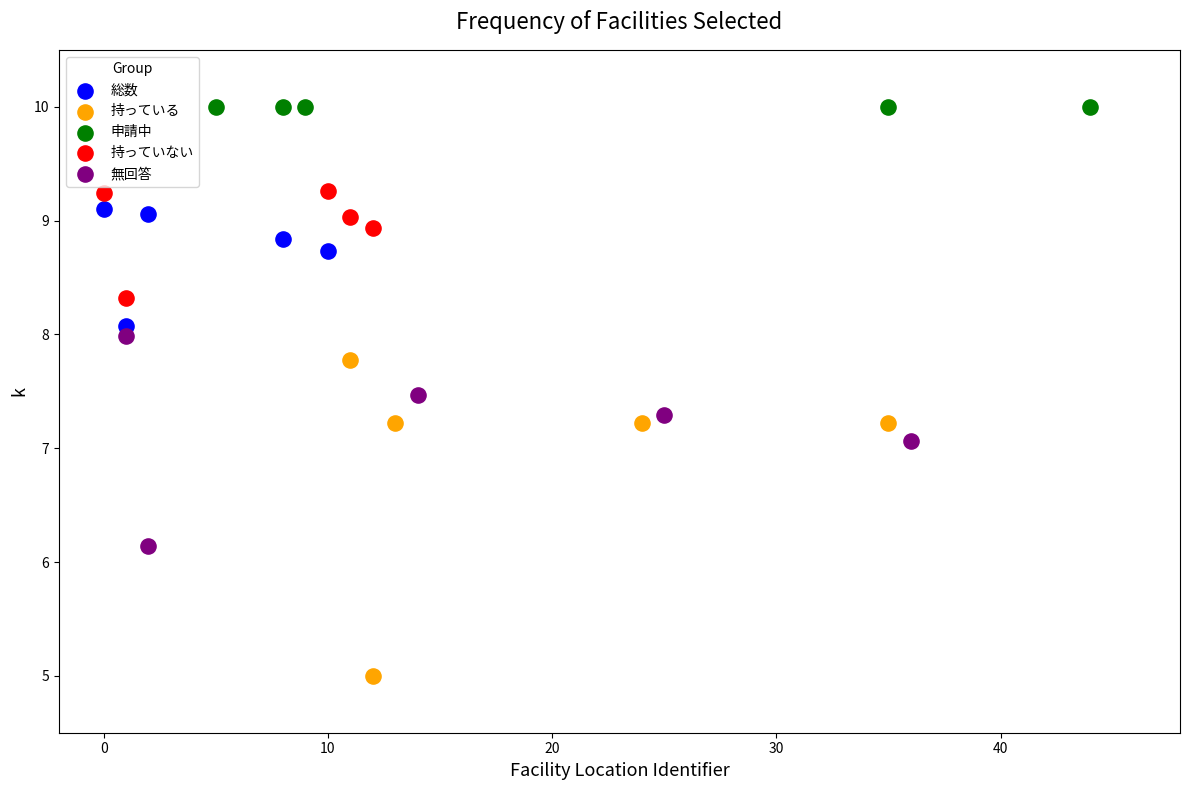

Which series contains the highest Y value?

申請中